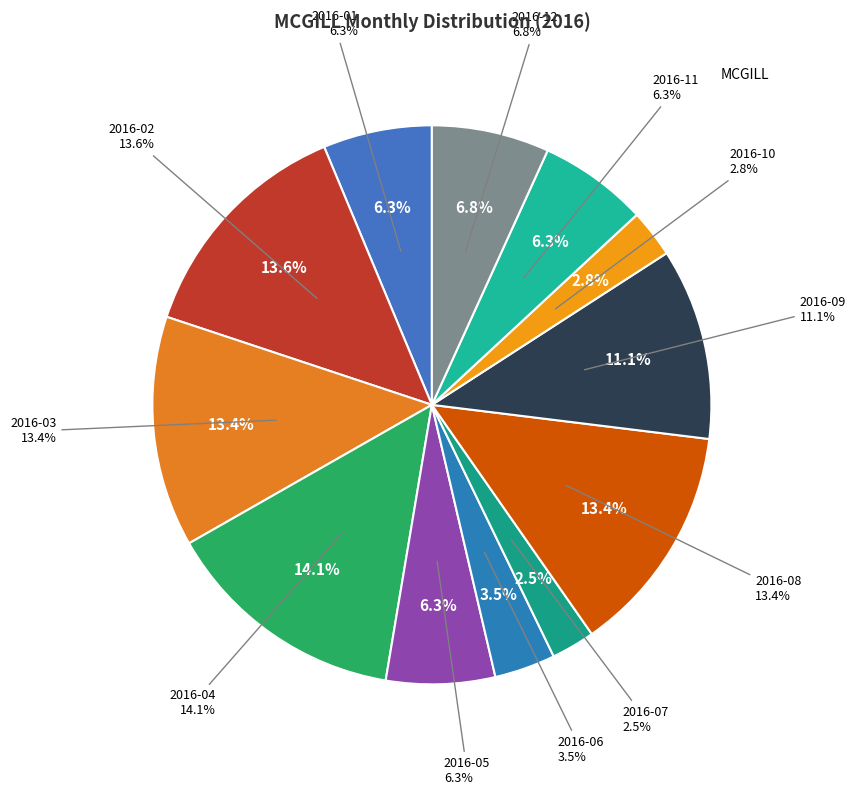

To the nearest percent, what is the difference between the largest and smallest slice percentages?

12%